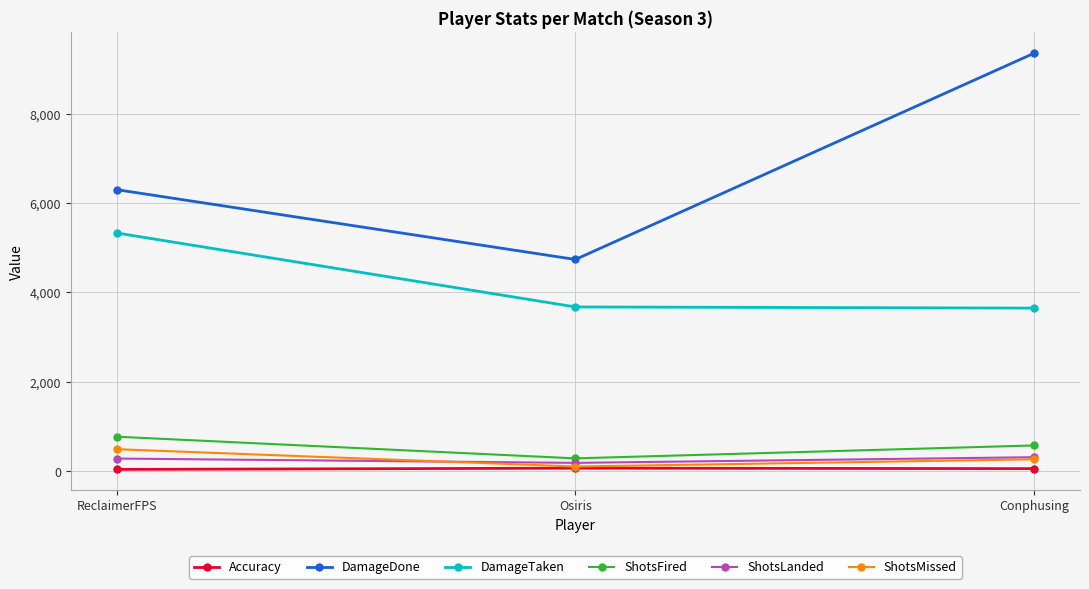

What is the greatest value displayed?

9355.0